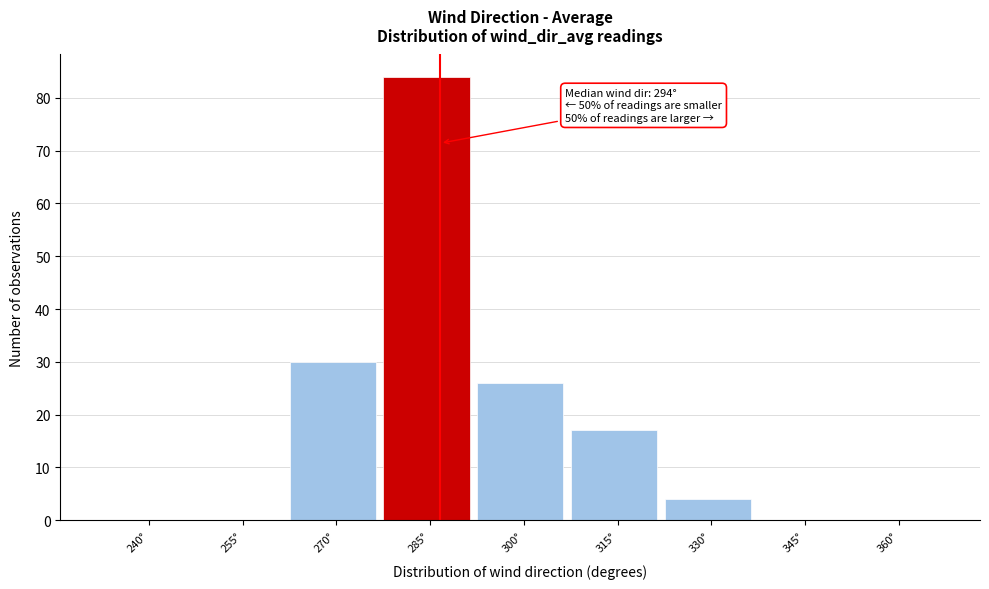

Reading left to right, what are all the values shown in this chart?

240°=0	255°=0	270°=30	285°=84	300°=26	315°=17	330°=4	345°=0	360°=0